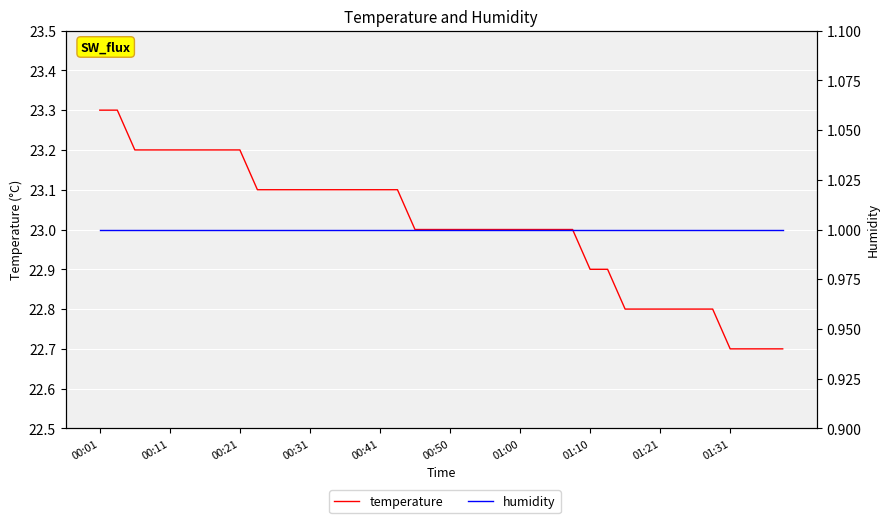

List the series in order of their peak value, lowest first.

humidity, temperature